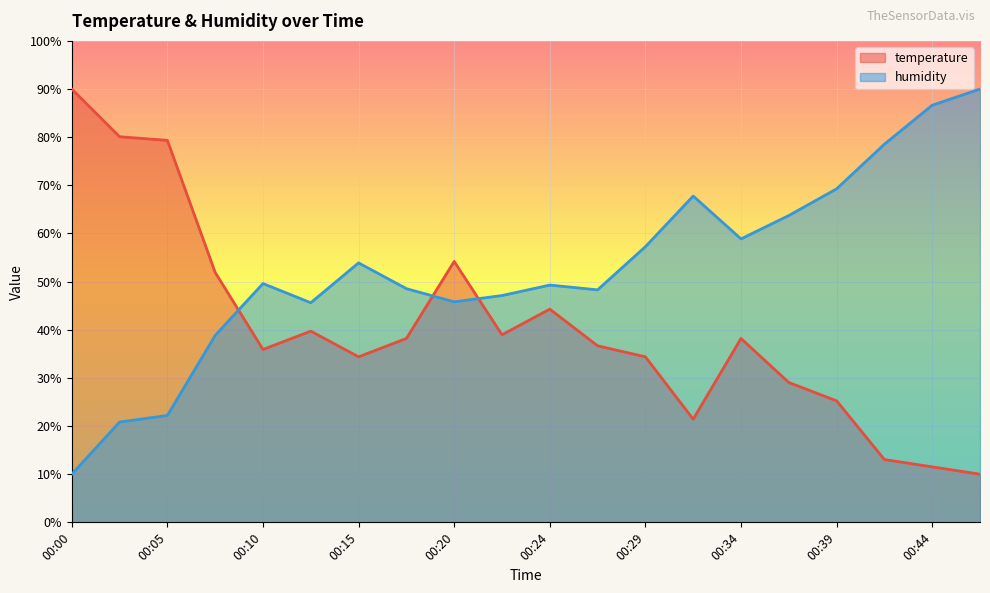

What is the difference between the second highest and second lowest values in the temperature series?

68.6